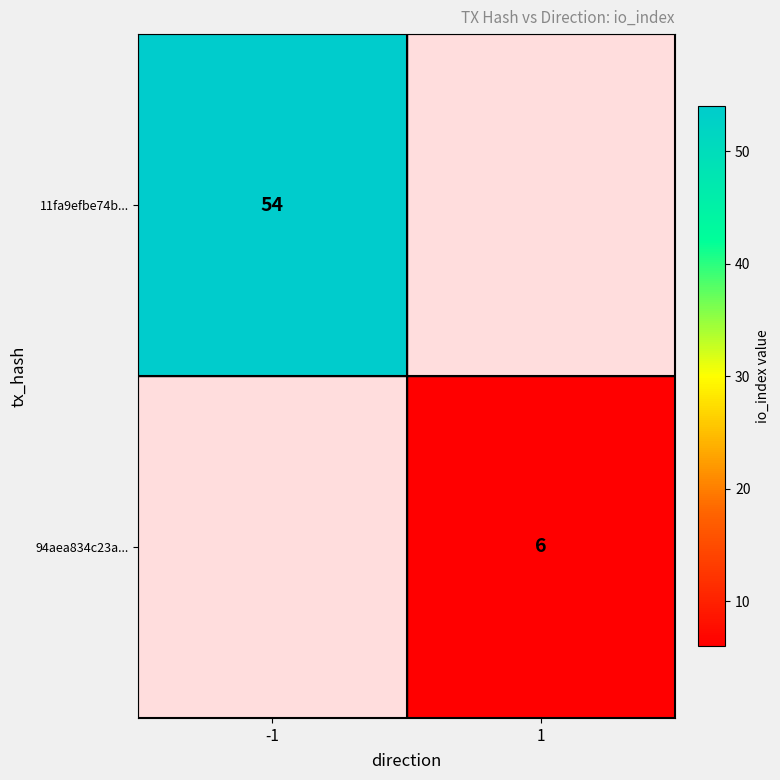

What is the greatest value displayed?

54.0